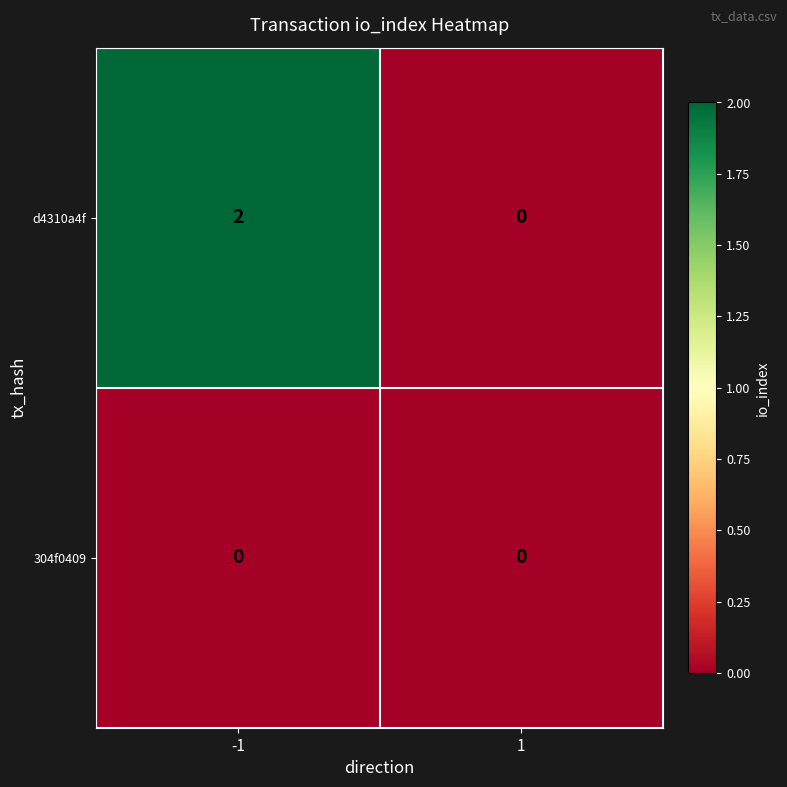

At which category is the sum across all series the highest?

-1